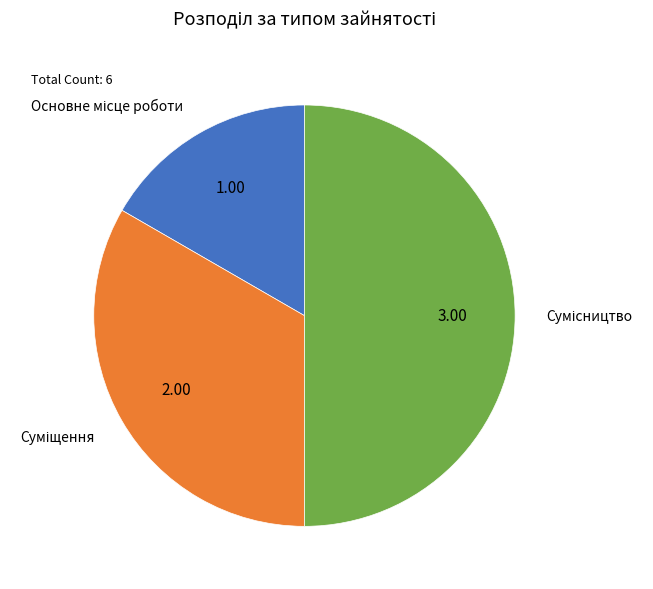

What is the smallest slice in the pie chart?

Основне місце роботи